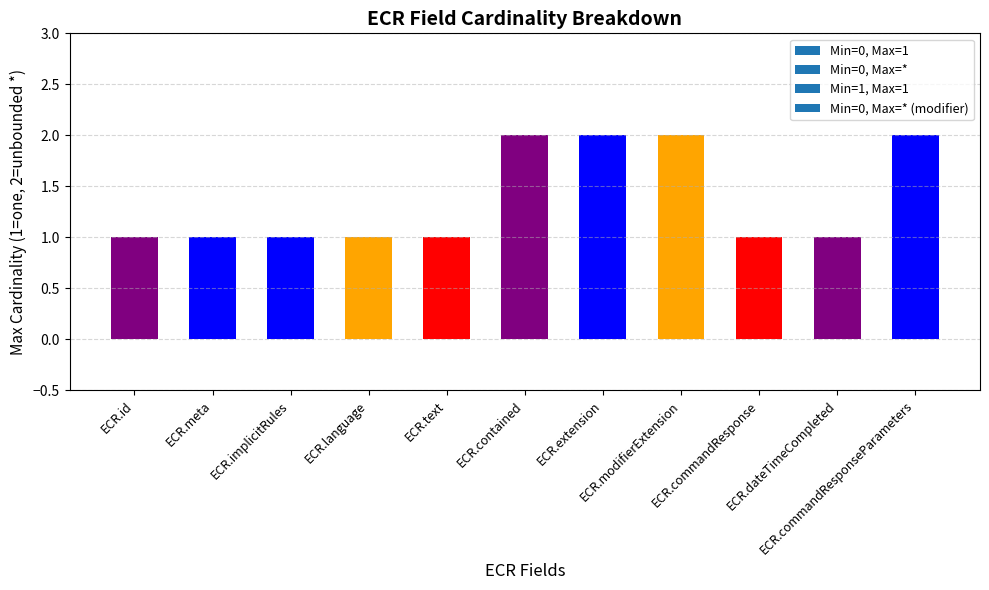

What is the sum of all values?

15